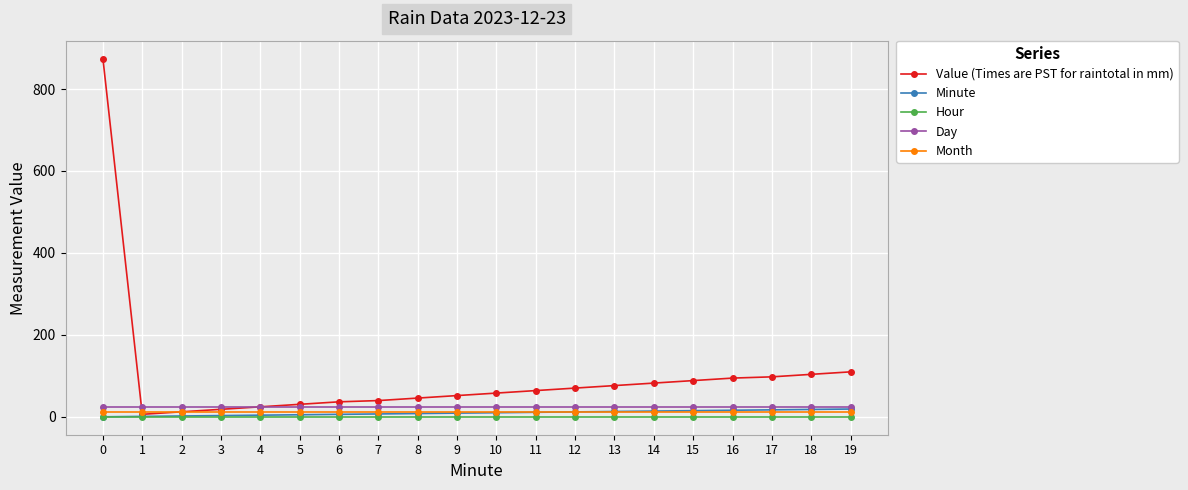

What is the total value across all series at 18?

156.6